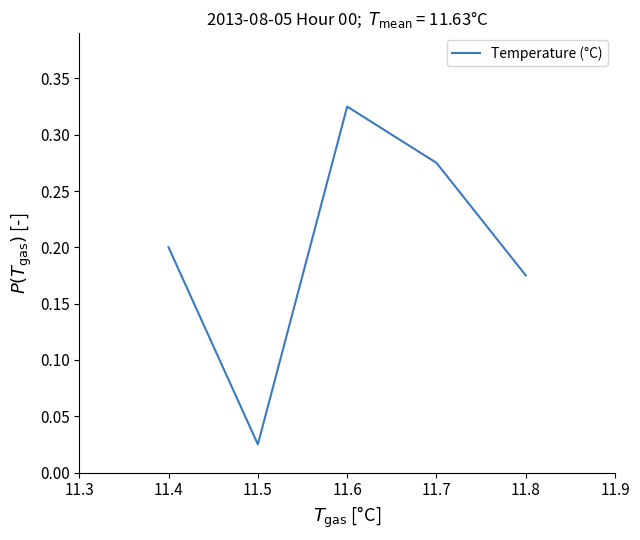

Which category has the lowest value across all series?

11.5